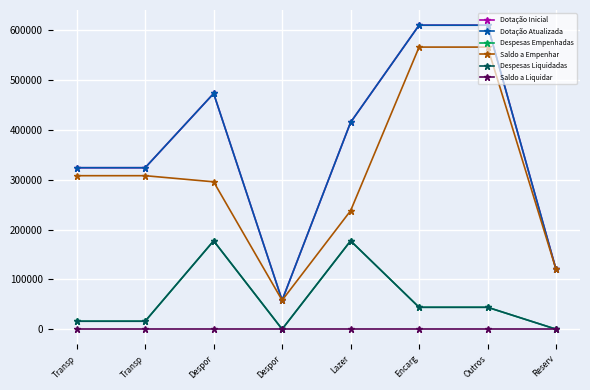

What is the total value across all series at Outros?

1873930.8